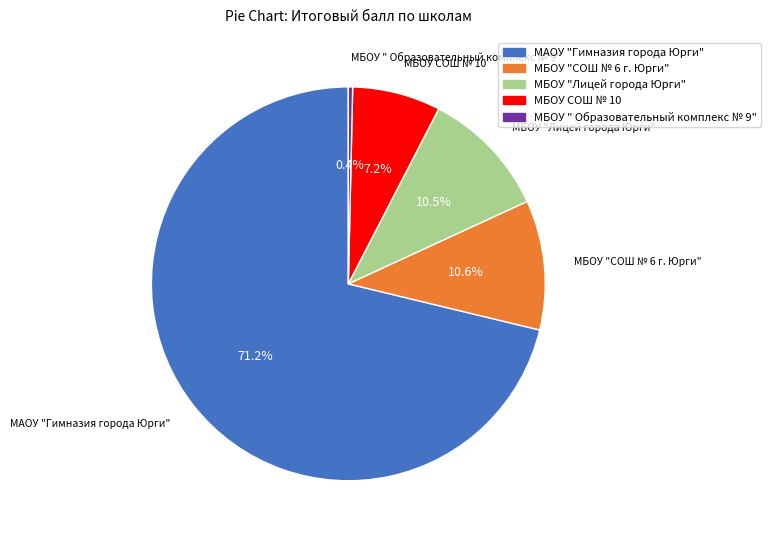

Does any single category account for the majority?

Yes